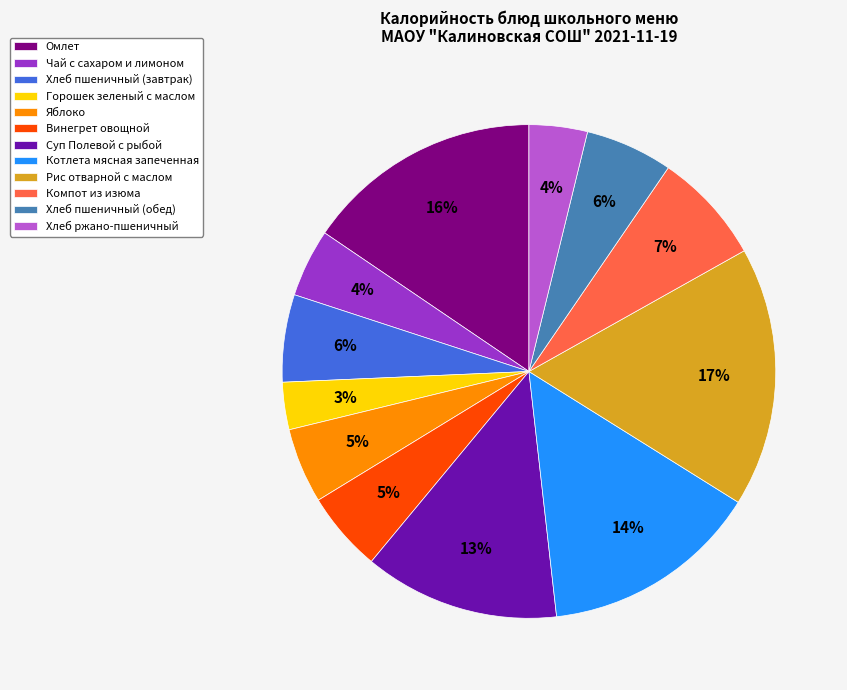

Does Компот из изюма represent more than half of the total?

No